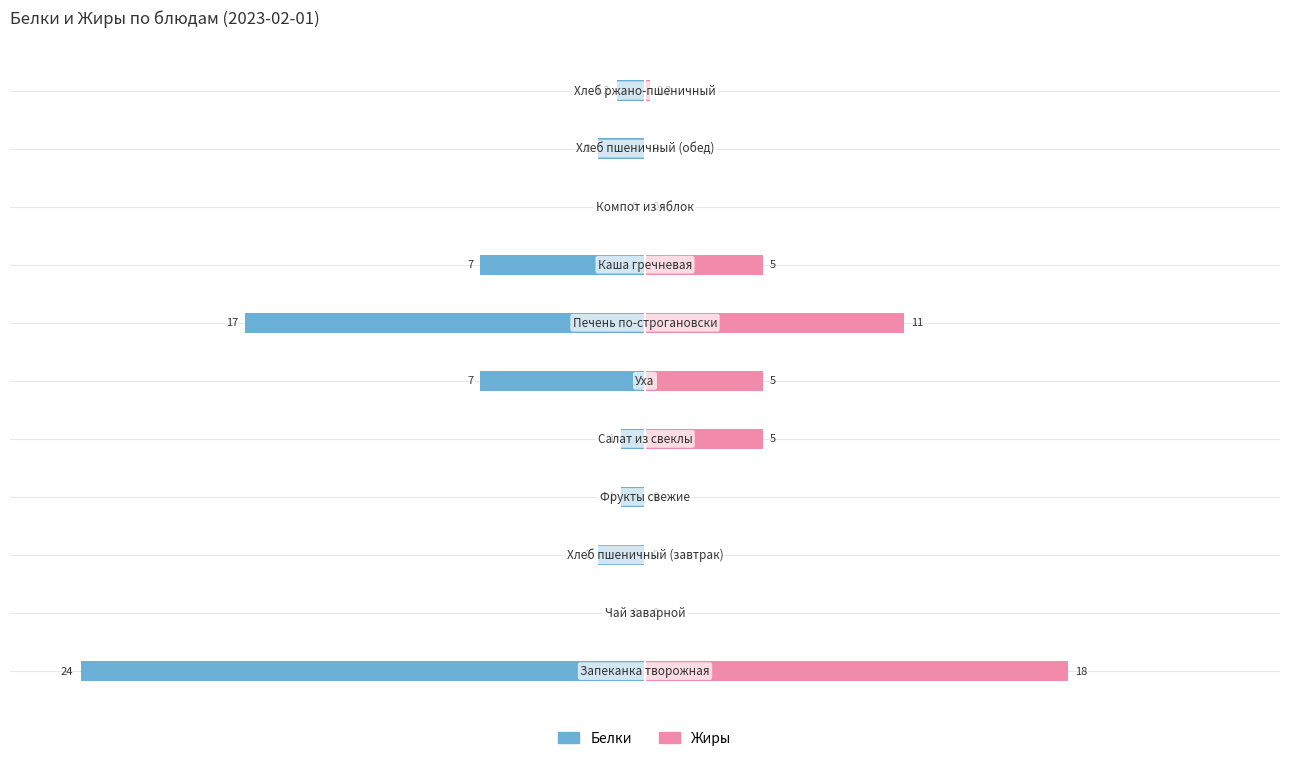

How many bars are there in each group?

2